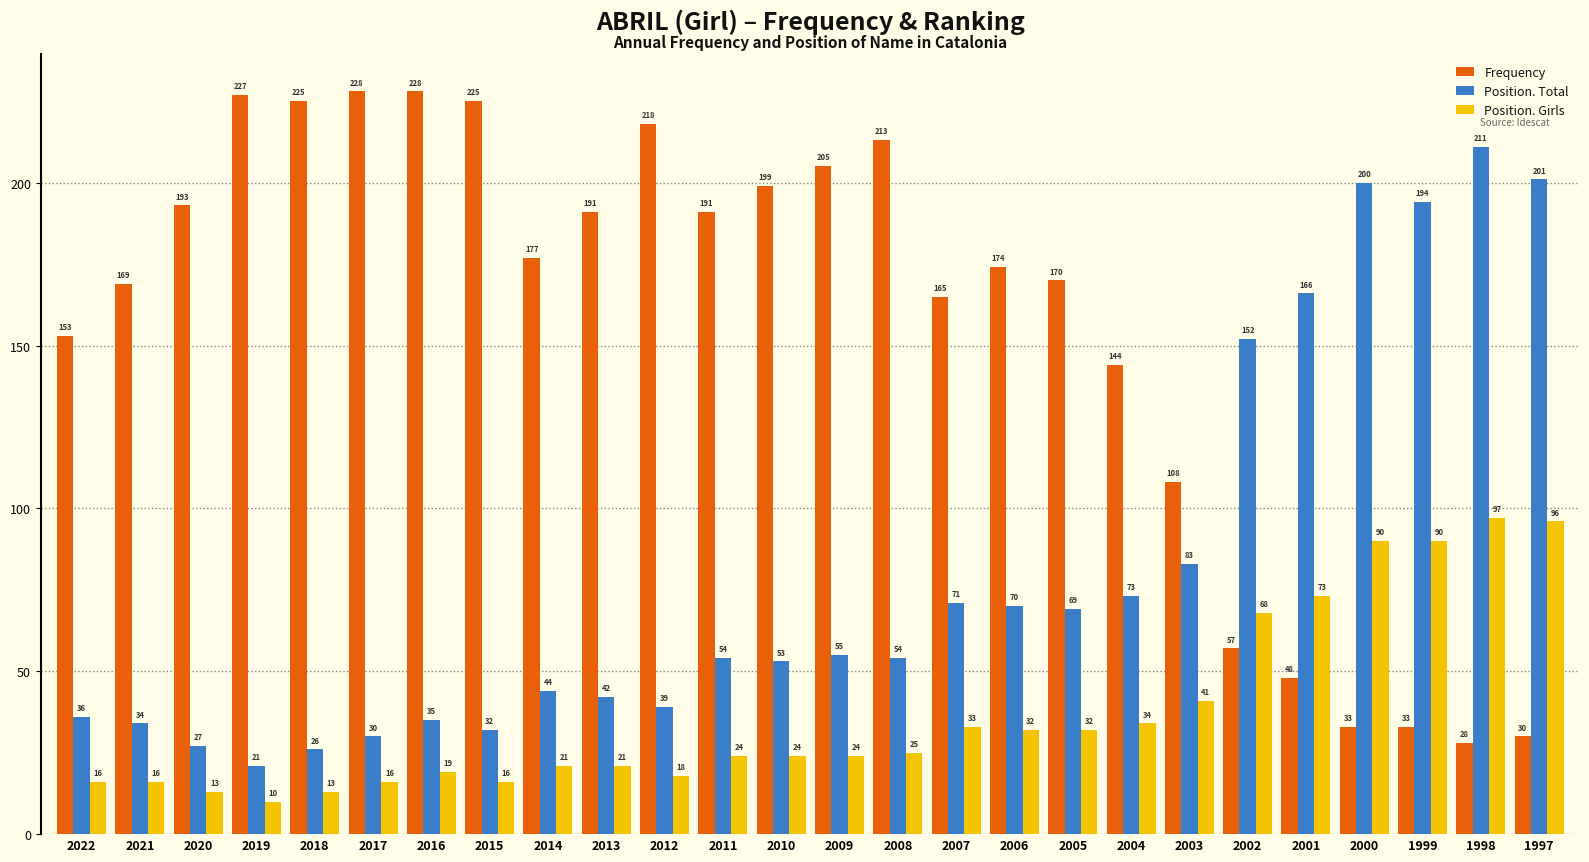

Which series has the largest total across all categories?

Frequency